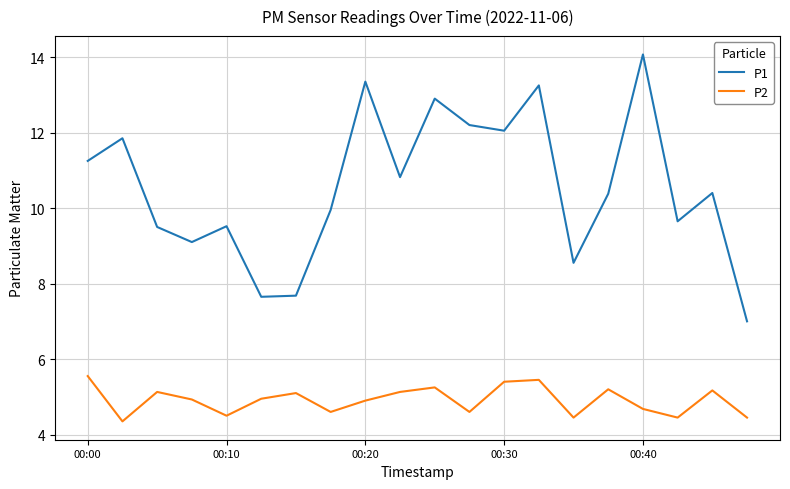

What is the maximum value for P1?

14.1